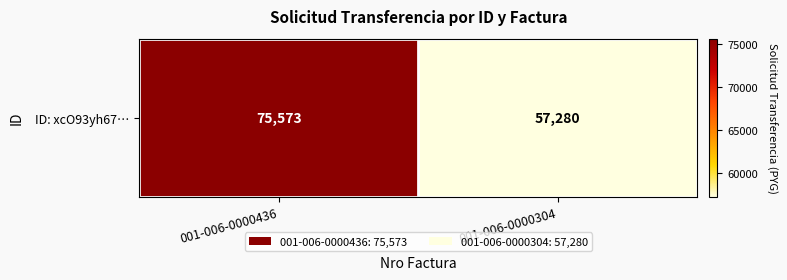

List the labels in order of value, largest first.

001-006-0000436, 001-006-0000304